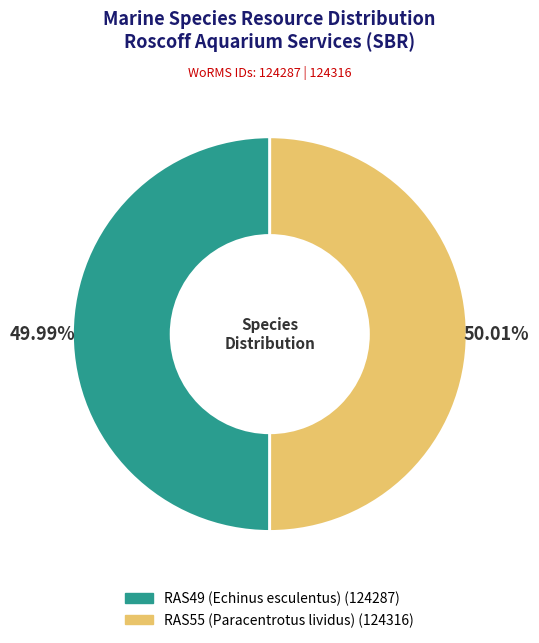

To the nearest percent, what portion does RAS49 (Echinus esculentus) represent?

50%